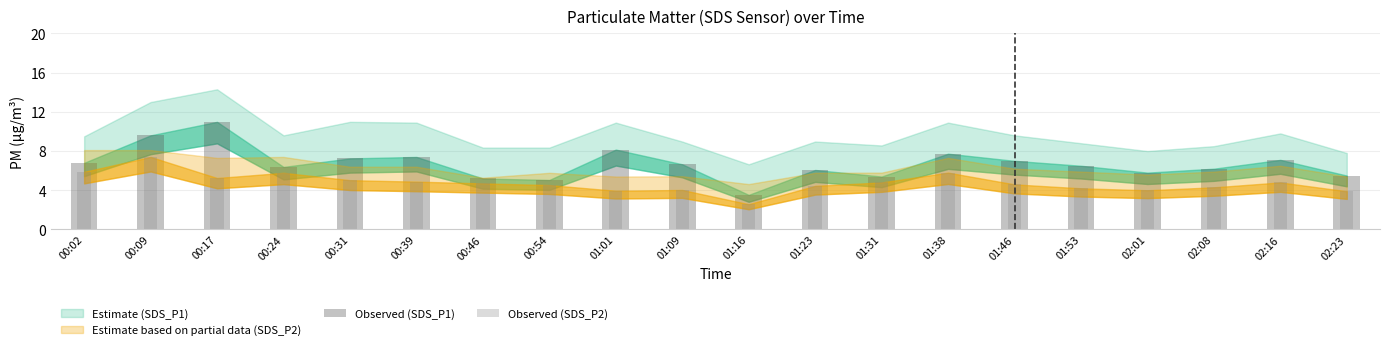

Reading left to right, extract all data points from this chart.

Observed (SDS_P1): 6.8	9.6	11.0	6.4	7.2	7.4	5.2	5.0	8.2	6.7	3.5	6.1	5.4	7.7	7.0	6.5	5.8	6.2	7.1	5.5
Observed (SDS_P2): 5.9	7.4	5.2	5.8	5.0	4.9	4.7	4.5	4.0	4.0	2.6	4.5	4.8	5.8	4.6	4.2	4.0	4.3	4.8	3.9